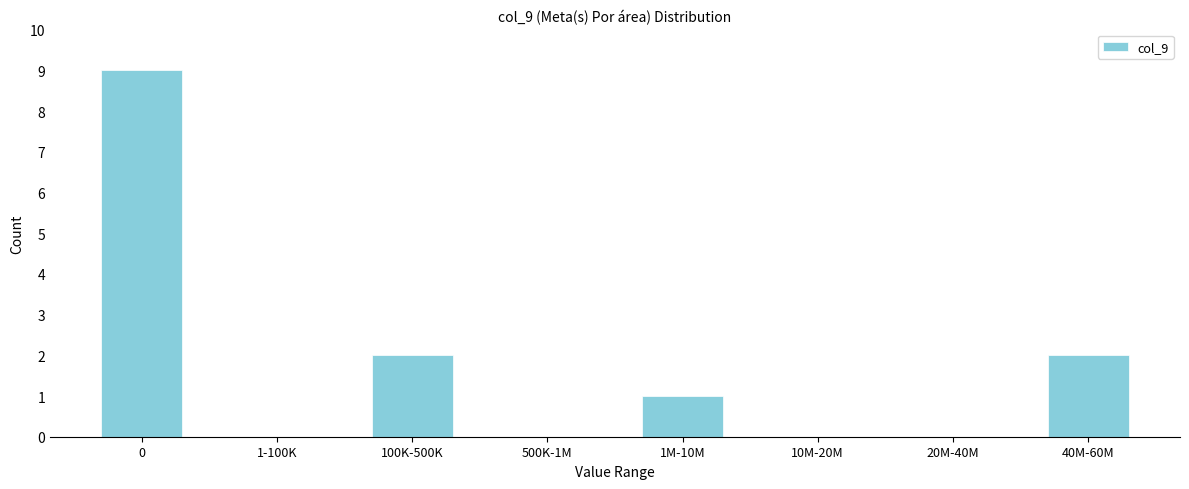

Reading left to right, extract all data points from this chart.

0=9	1-100K=0	100K-500K=2	500K-1M=0	1M-10M=1	10M-20M=0	20M-40M=0	40M-60M=2